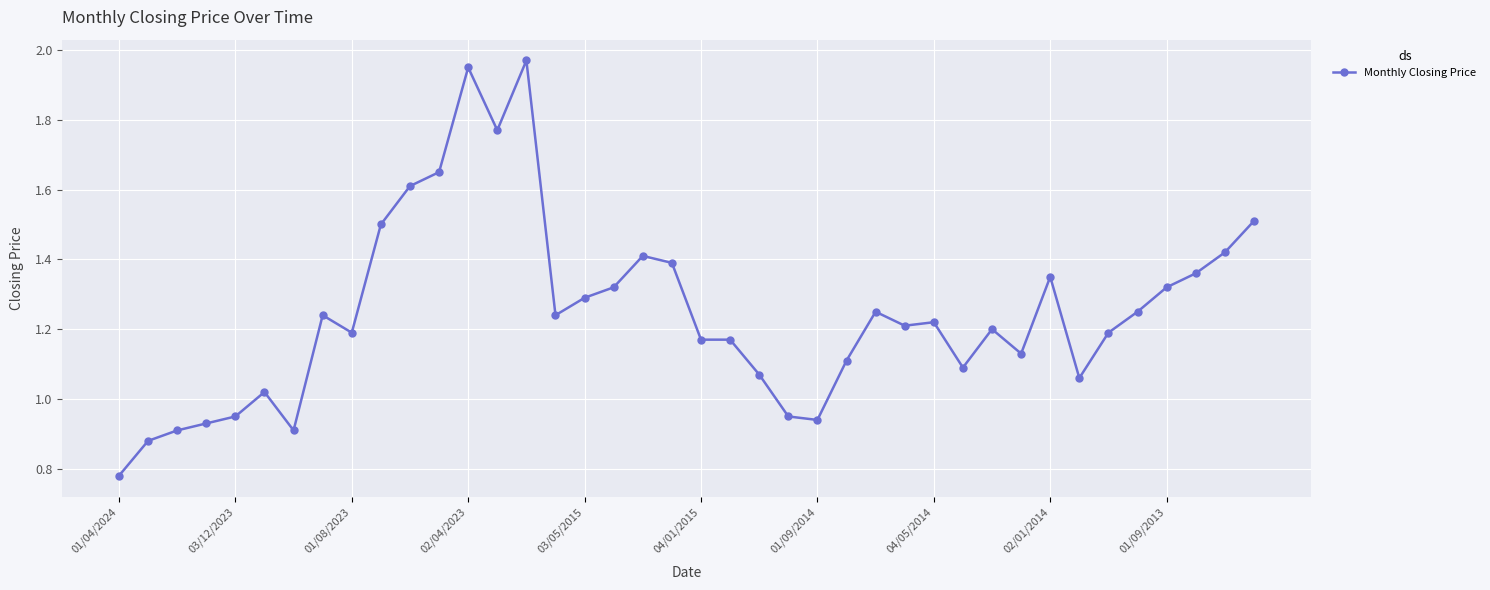

What is the sum of all values?

49.9